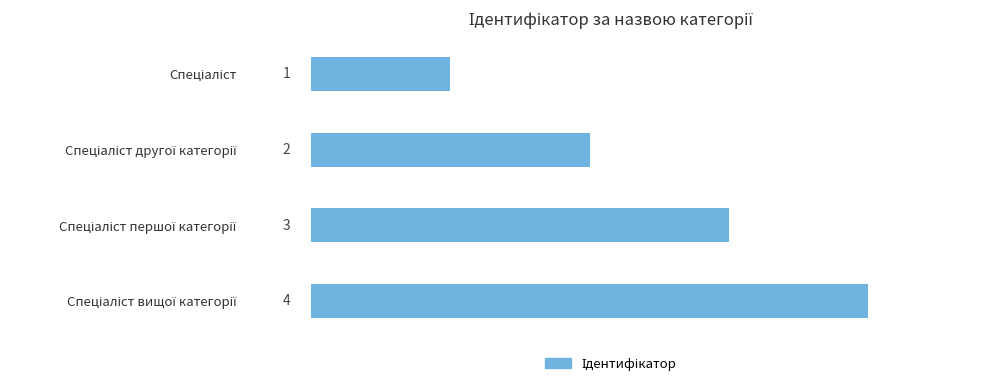

What is the value of the 4th bar from the top?

4